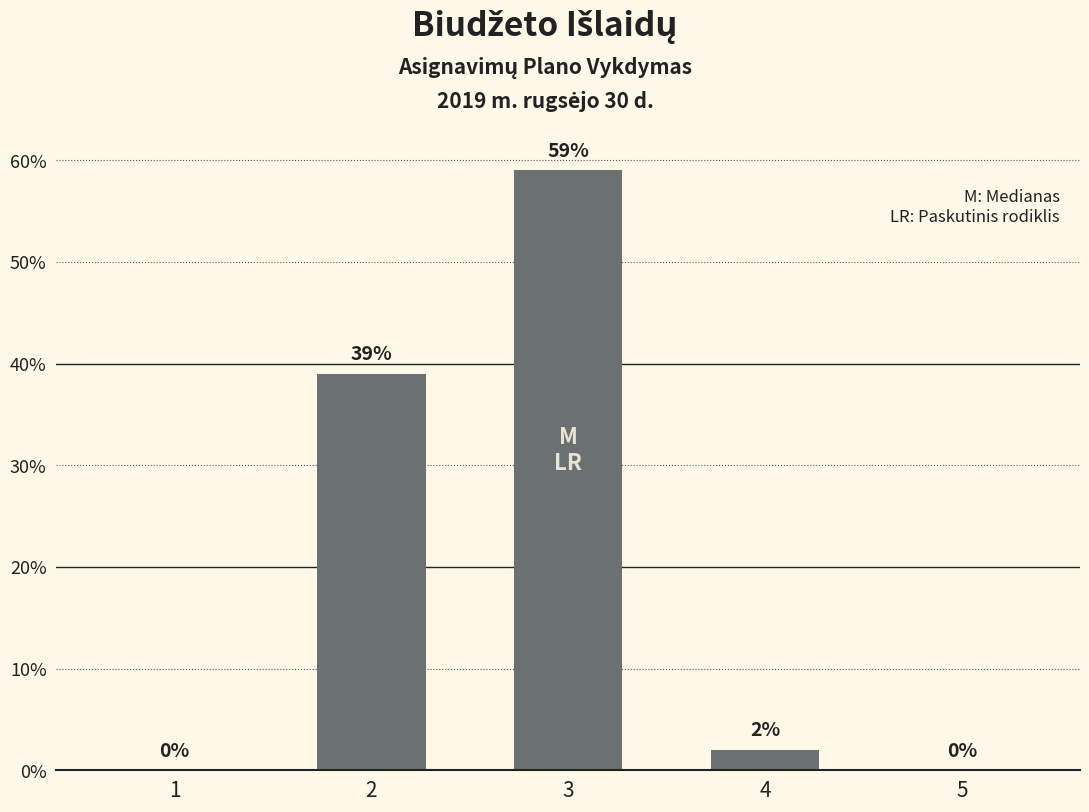

How many distinct data groups are displayed?

1